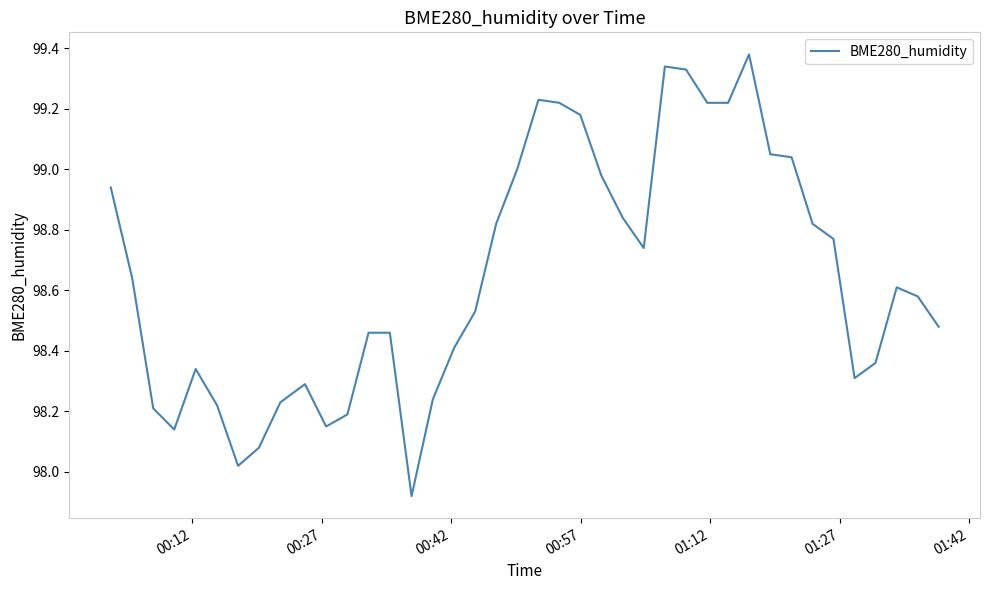

What is the difference between the maximum and minimum values?

1.5